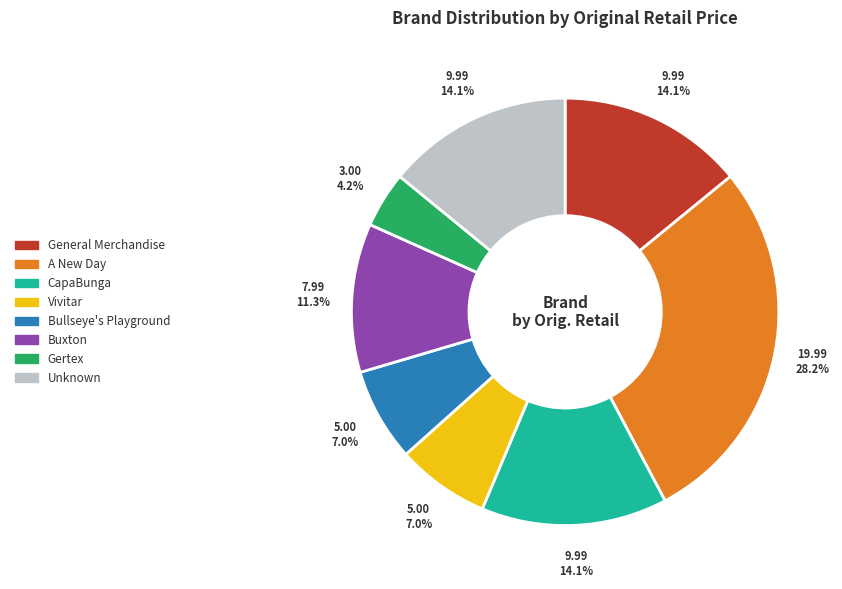

To the nearest percent, what is the difference between the Buxton and Vivitar slice percentages?

4%